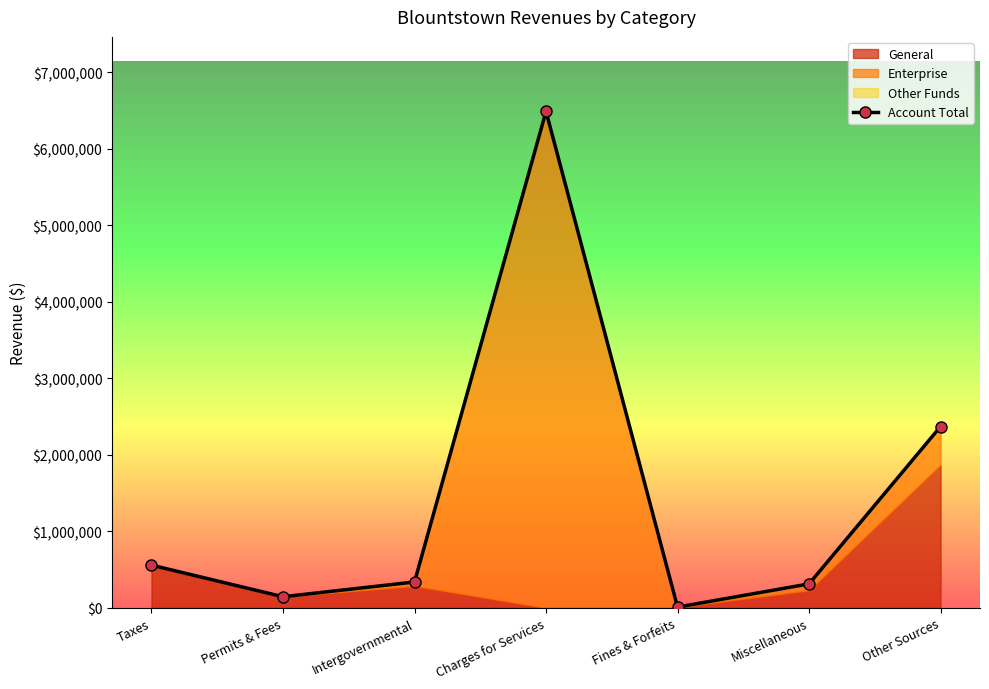

How many points are higher than both their immediate neighbors (excluding endpoints)?

1